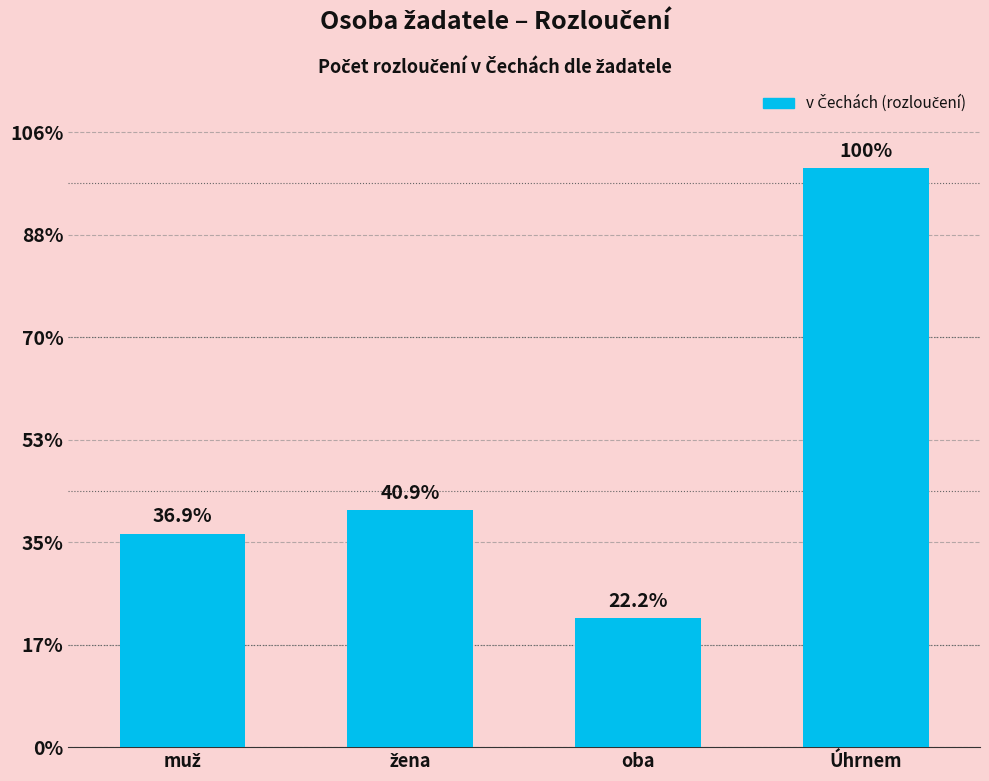

Does the chart contain any negative values?

No